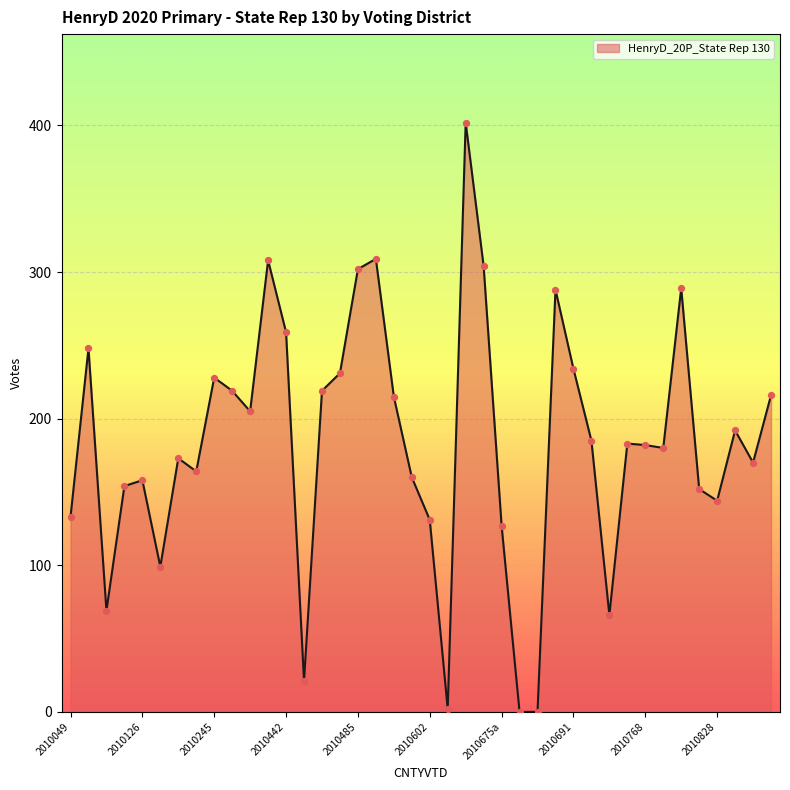

What is the maximum value shown in the chart?

402